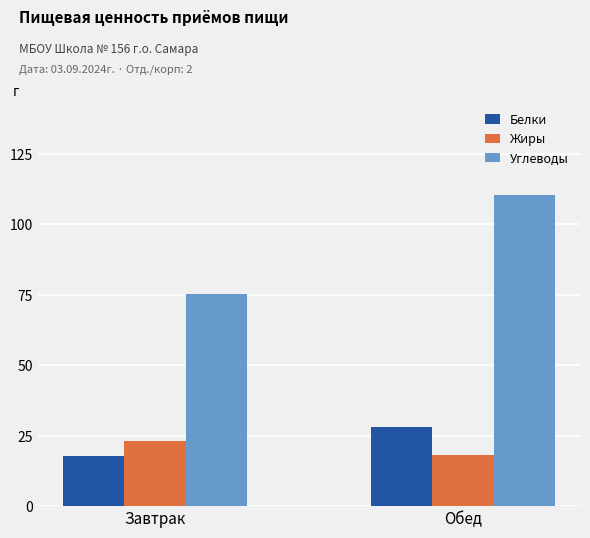

Reading right to left, list all the values displayed in this chart.

Белки: Обед=28.2	Завтрак=17.9
Жиры: Обед=18.2	Завтрак=23.1
Углеводы: Обед=110.1	Завтрак=75.1